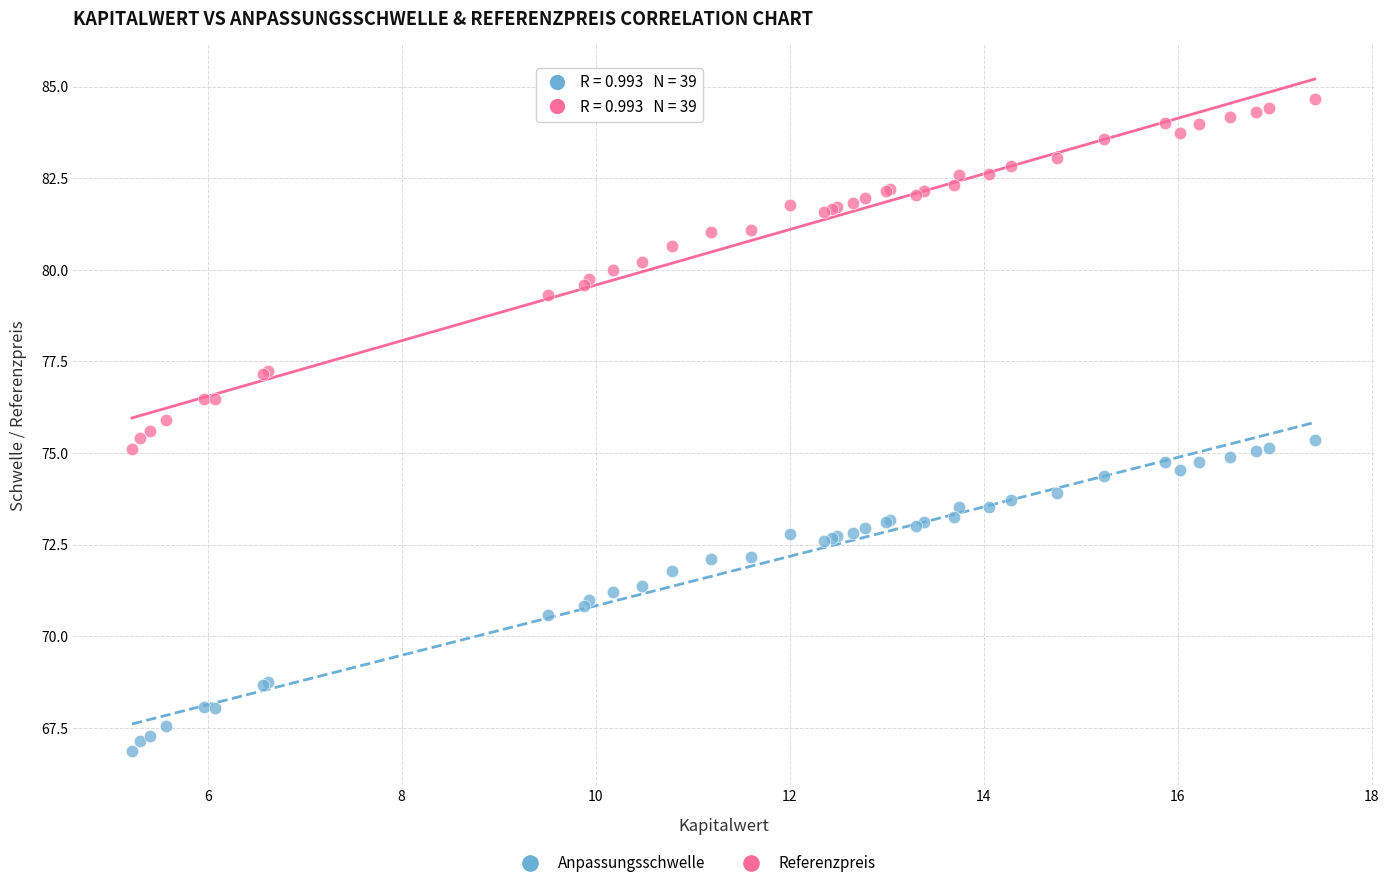

In the Referenzpreis series, what Y value is closest to 79?

79.3